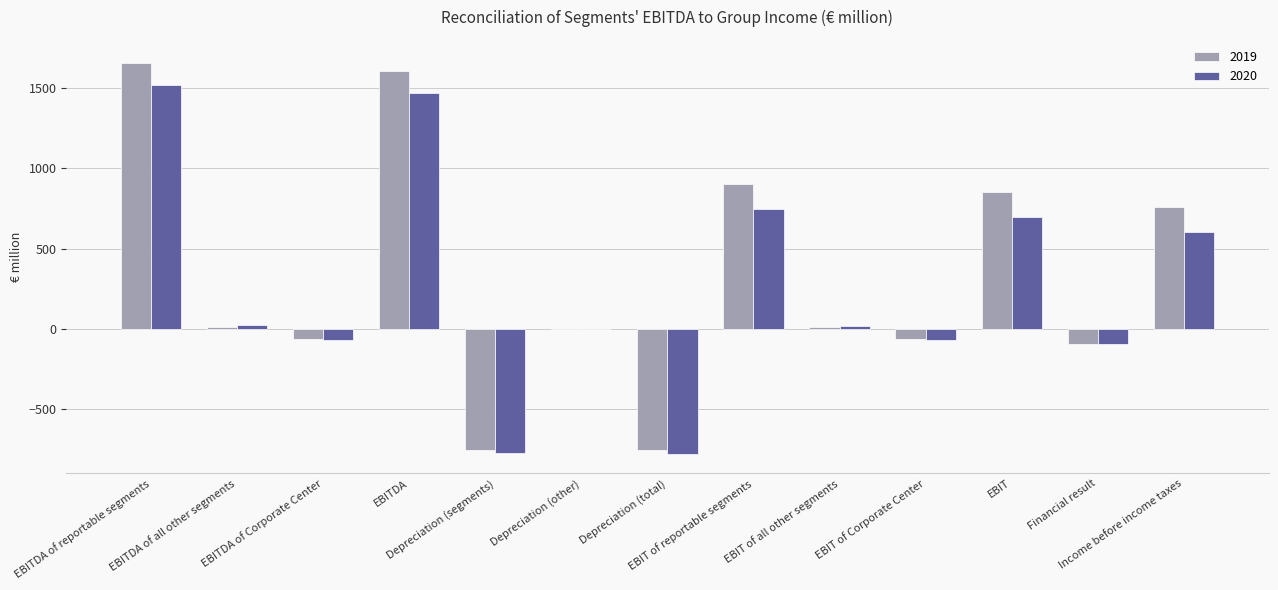

Which series has the largest total across all categories?

2019